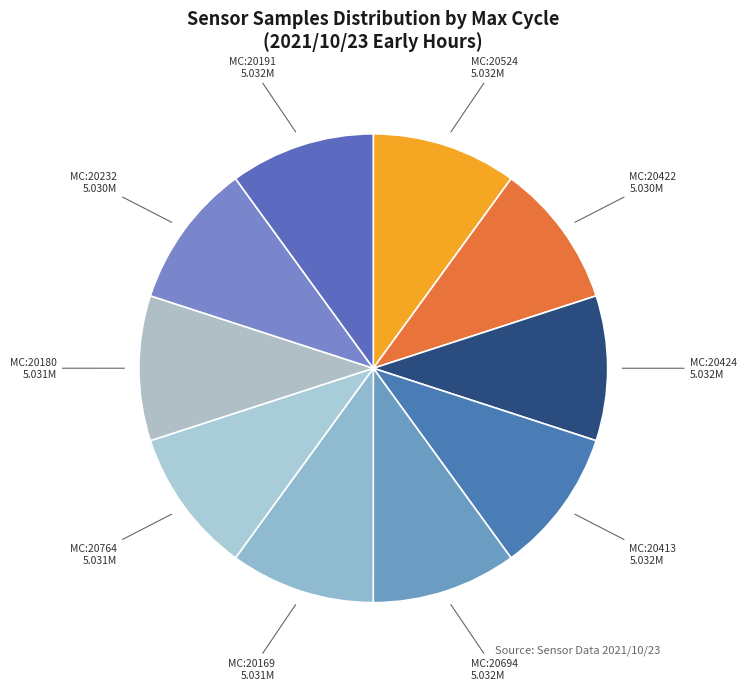

Count the number of slices in the pie.

10